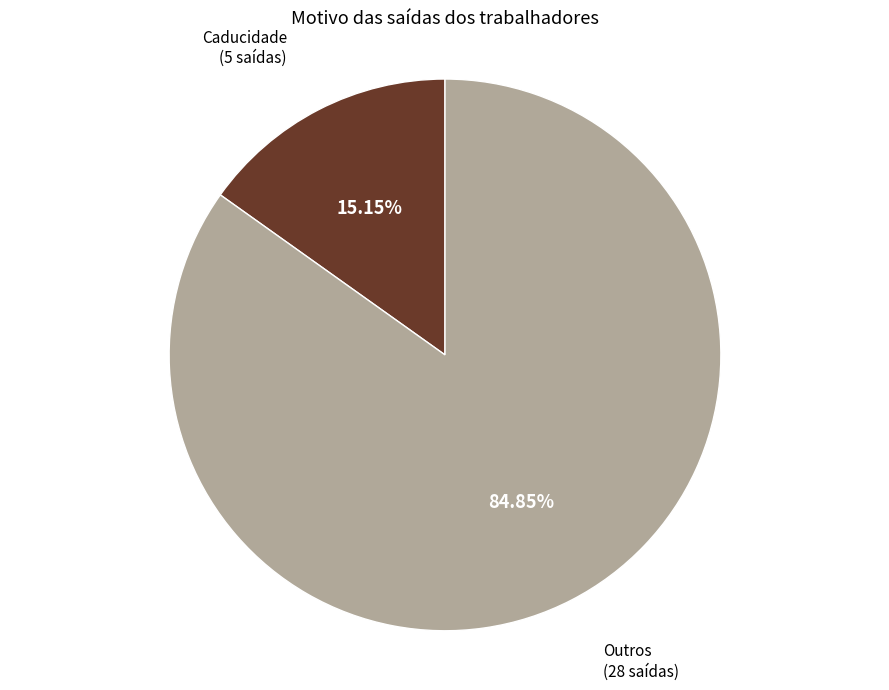

Is there a majority slice in this chart?

Yes